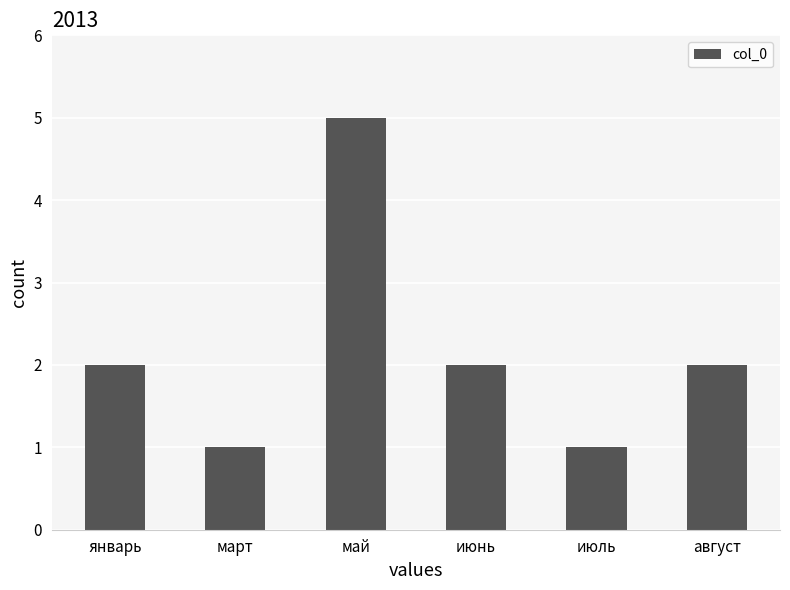

What is the label of the 1st bar from the right?

август